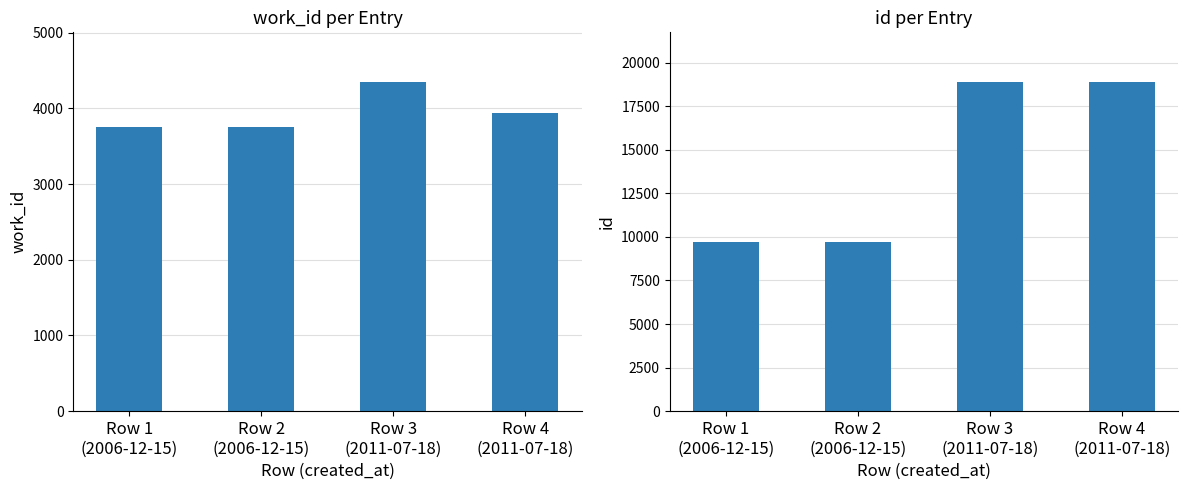

True or false: work_id has a value of 6647 at Row 3
(2011-07-18).

False